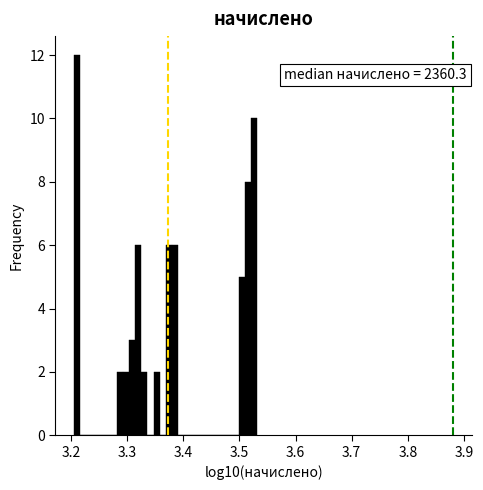

Read against the x-axis, roughly where is the centre of the tallest bar?

3.21